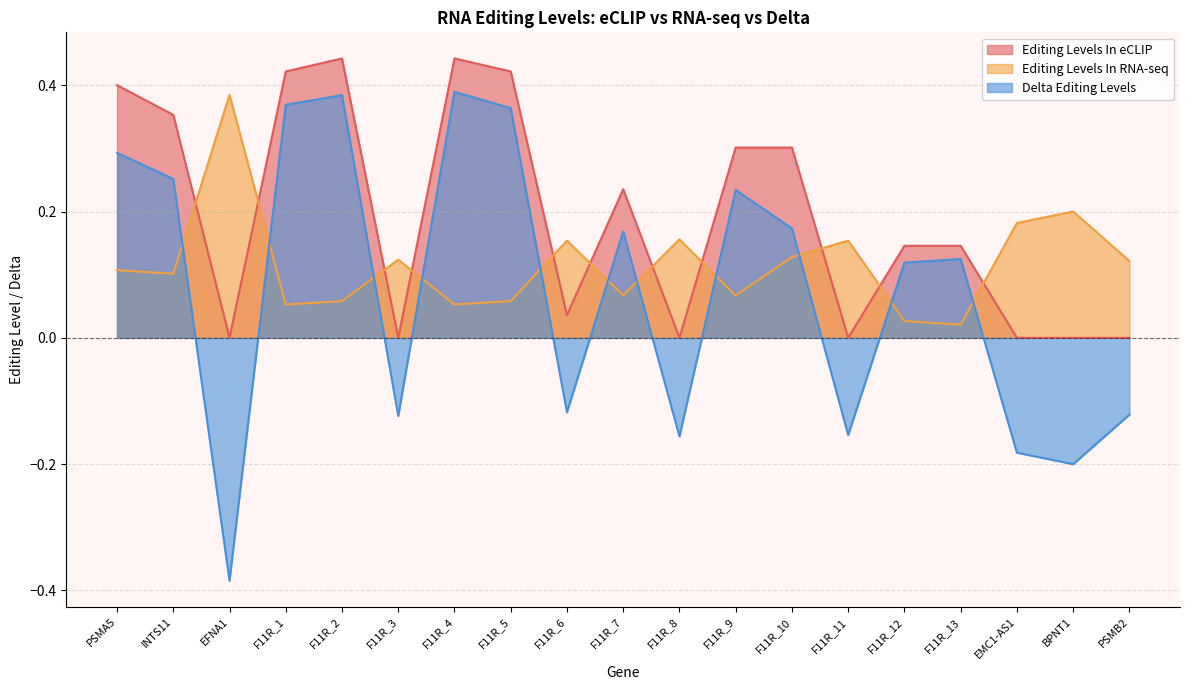

Rank the series by their maximum value, from highest to lowest.

Editing Levels In eCLIP, Delta Editing Levels, Editing Levels In RNA-seq